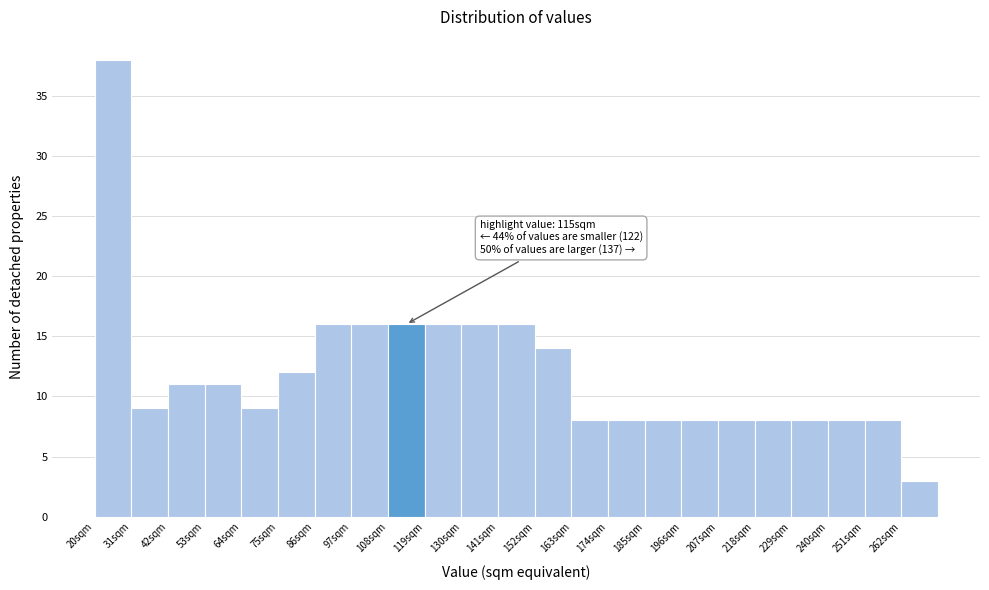

Which range on the x-axis has the tallest bar?

20 to 31